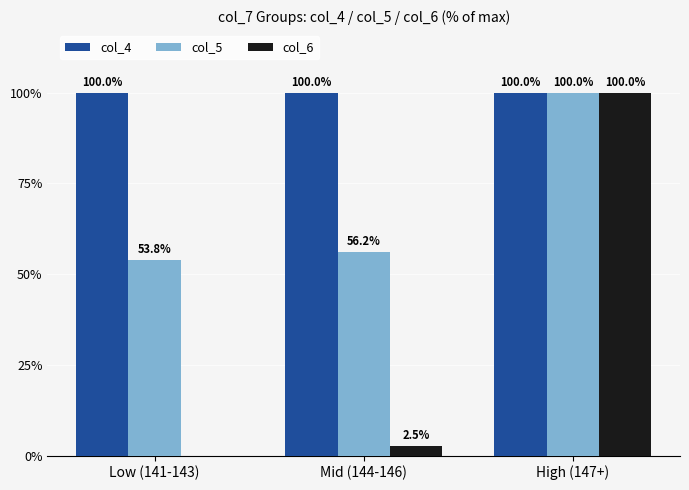

The value of col_5 at Mid (144-146) is 56.2. True or false?

True